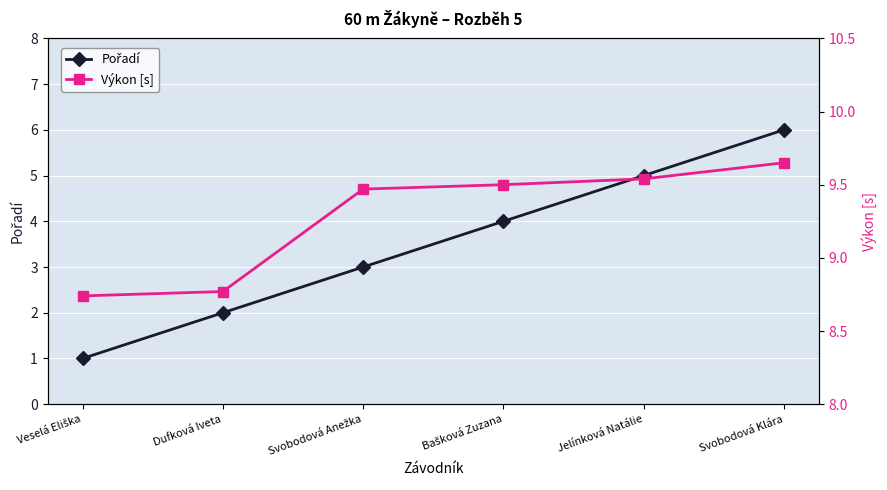

Which series has the largest total across all categories?

Výkon [s]